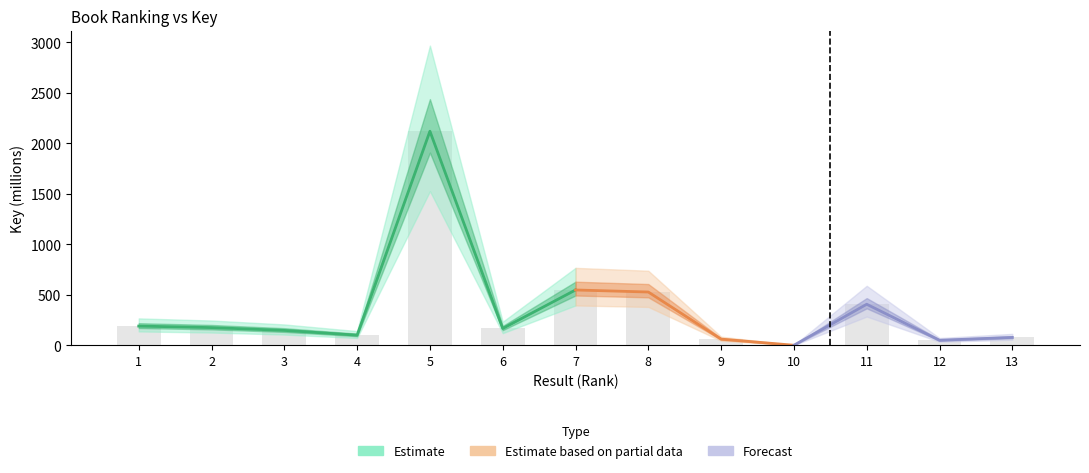

What is the value of the 7th bar from the left?

547.7